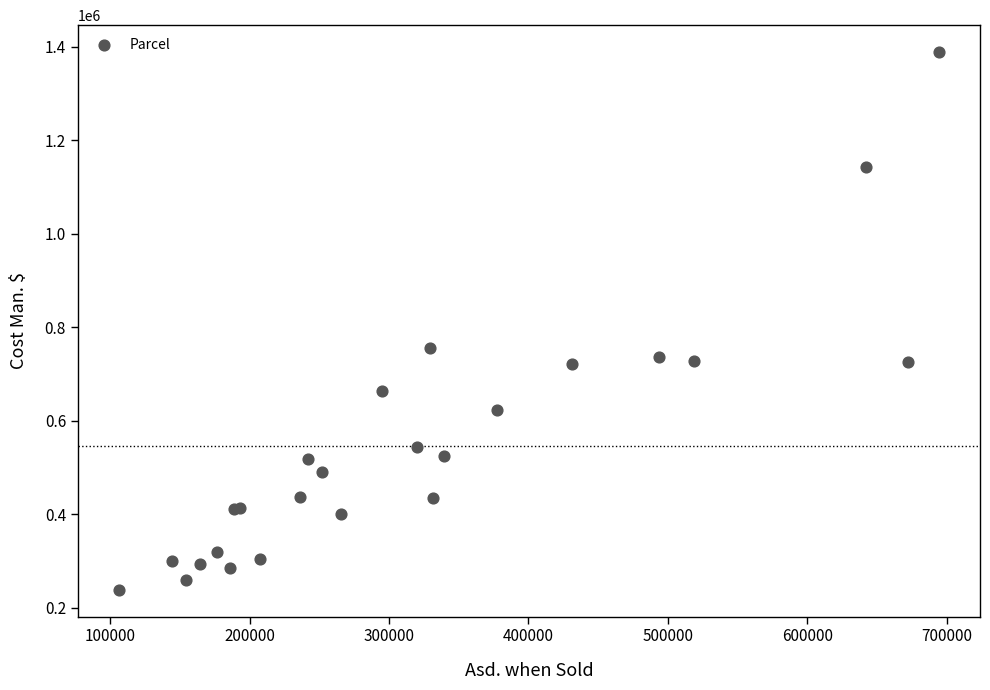

What Y value in the scatter plot is closest to 814042?

756279.2